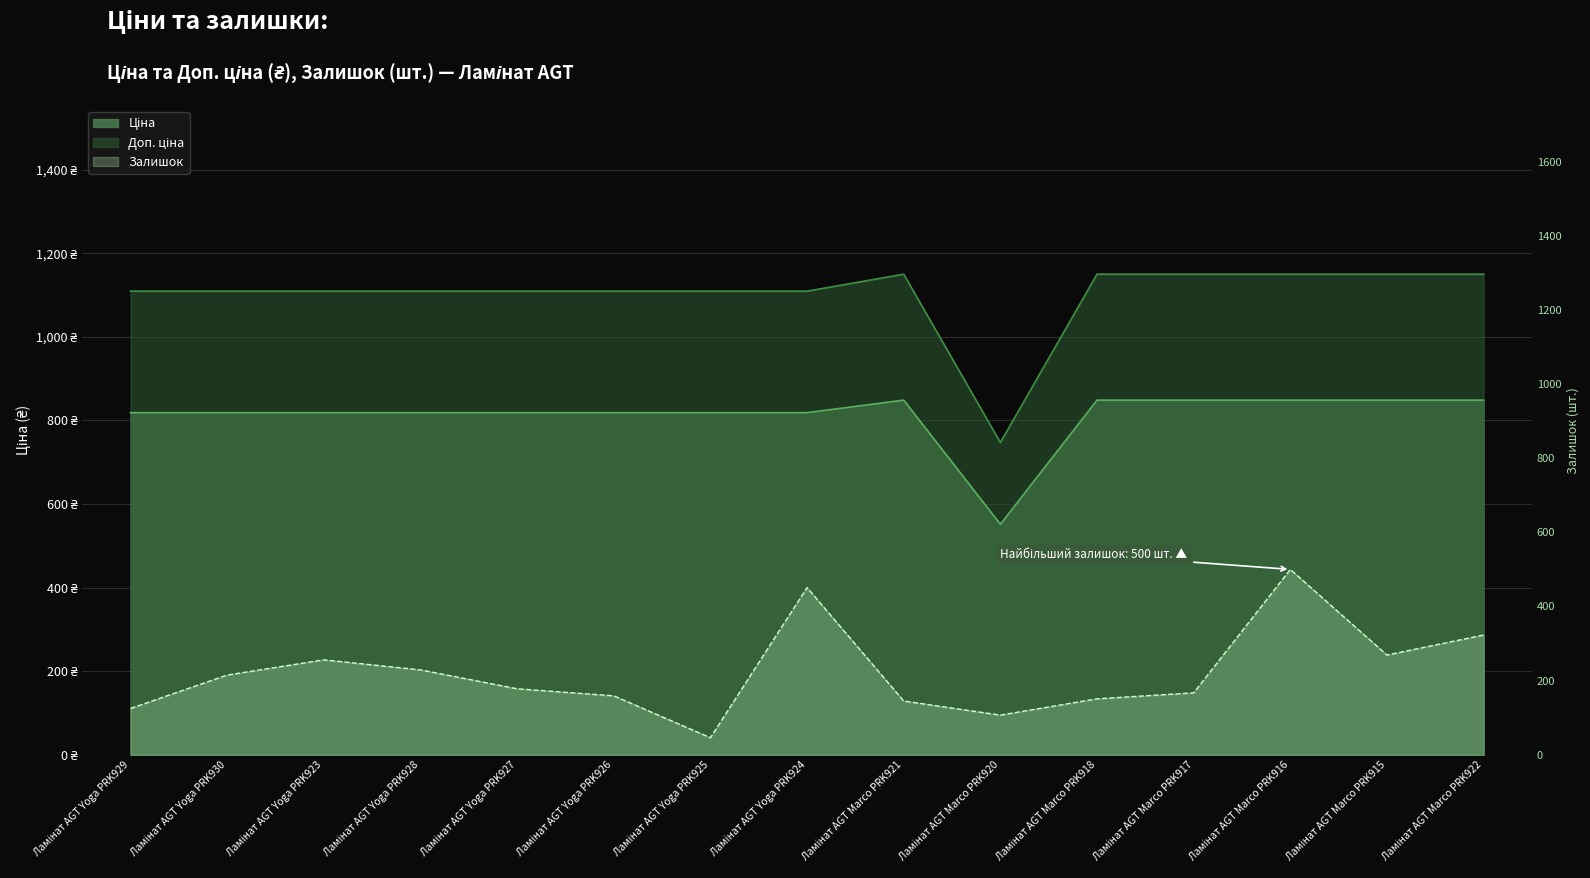

What position from the left is Ламінат AGT Yoga PRK923?

3